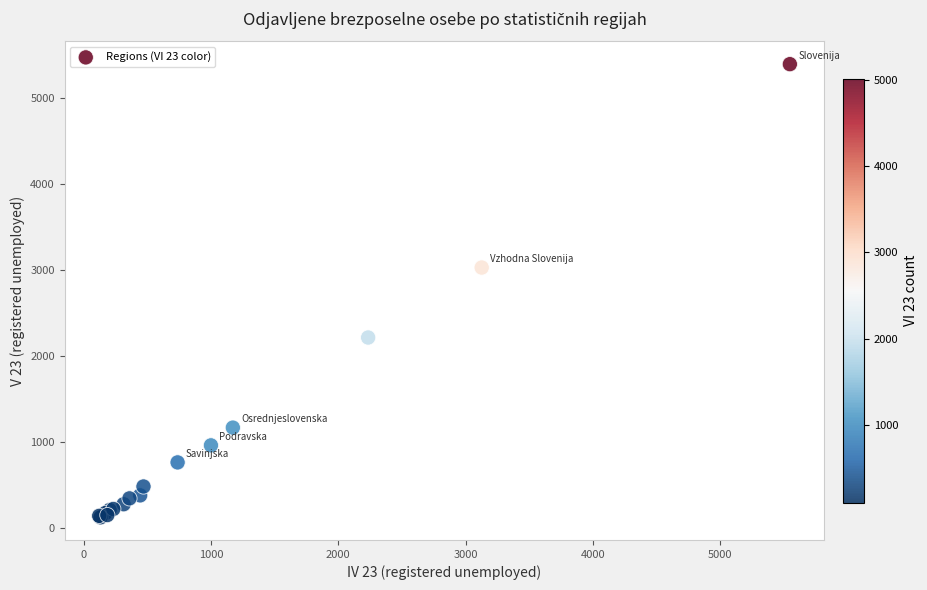

What Y value in the scatter plot is closest to 2756?

3026